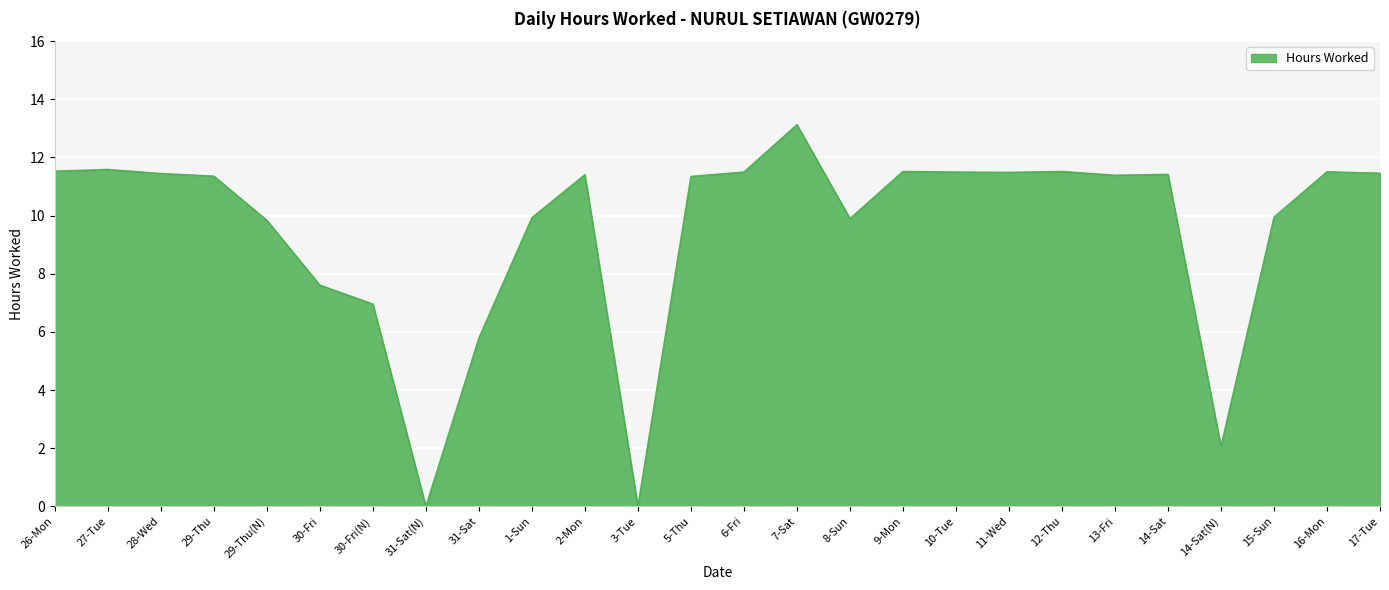

Which label corresponds to the largest value in the chart?

7-Sat